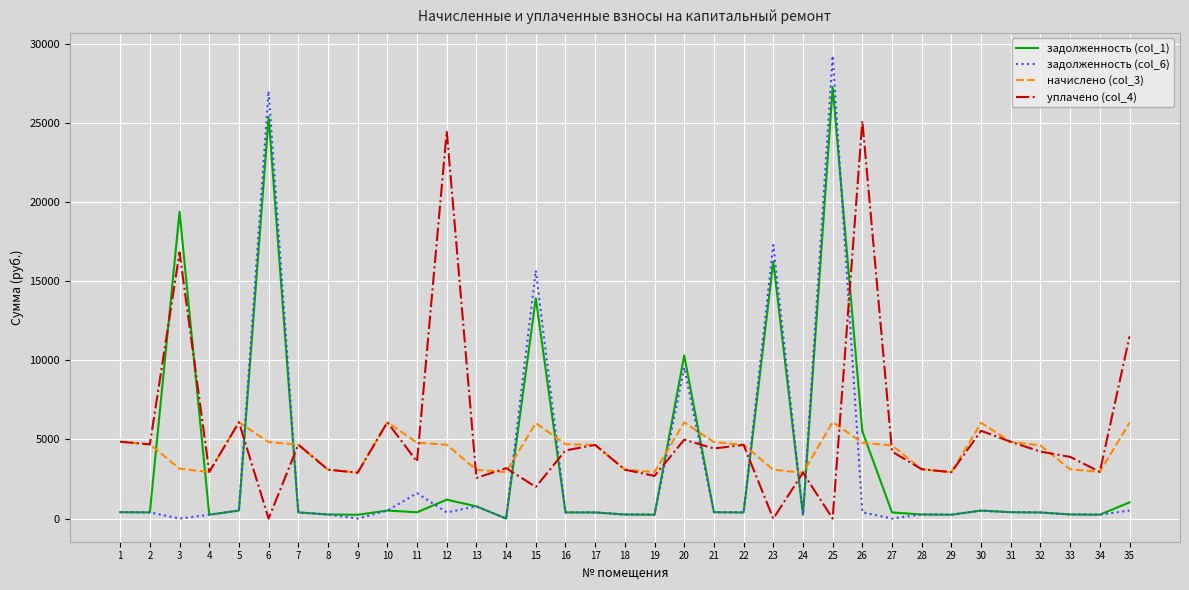

At which category is the sum across all series the highest?

25